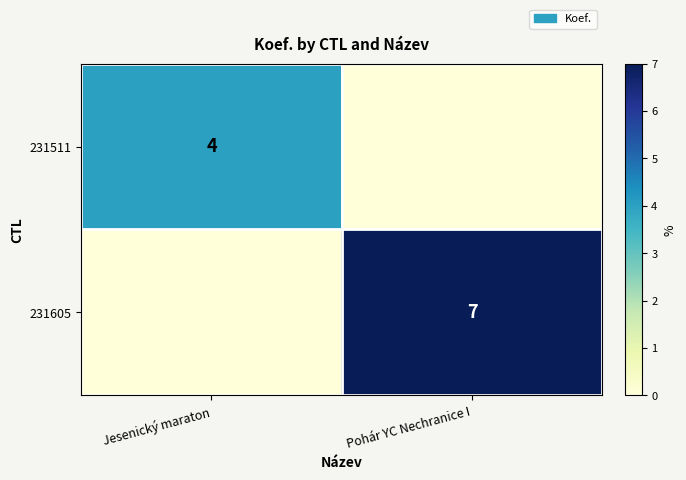

What is the greatest value displayed?

7